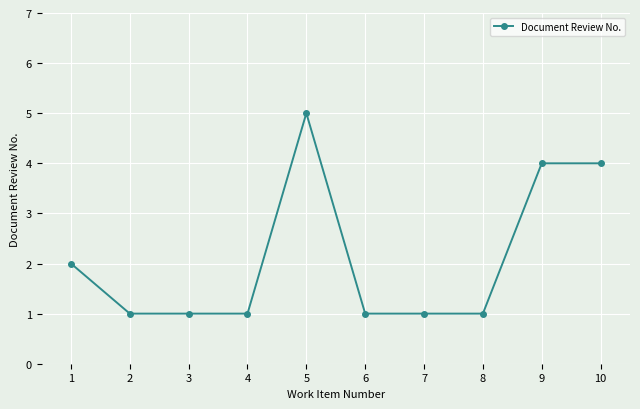

Count the values in the range 1 to 4.

9